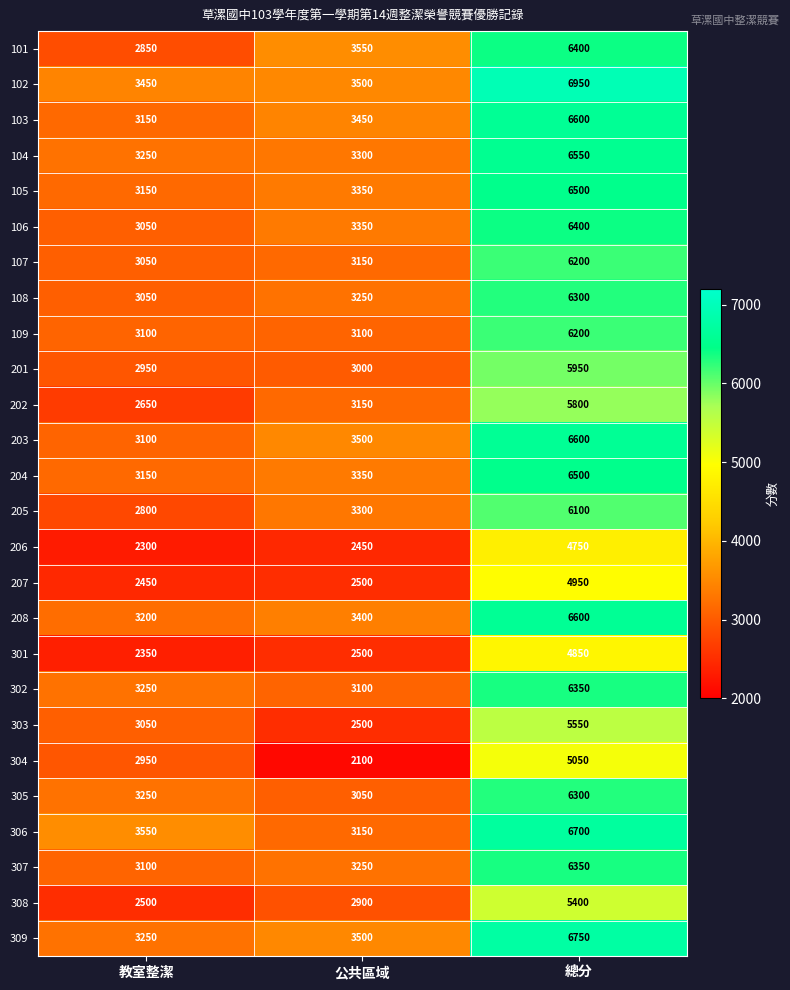

What is the sum of all 204 values?

13000